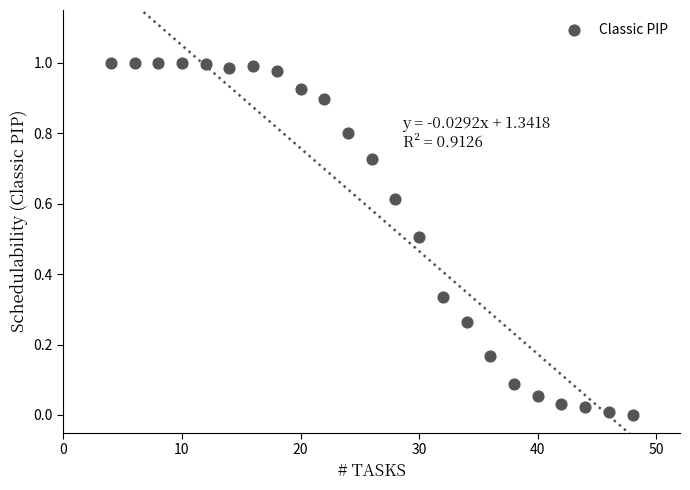

What is the range of X values (max minus min)?

44.0